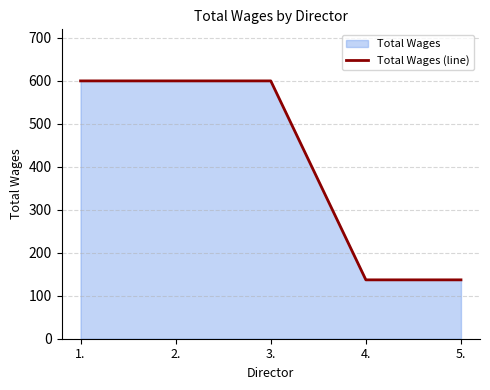

How many lines are shown in the chart?

1